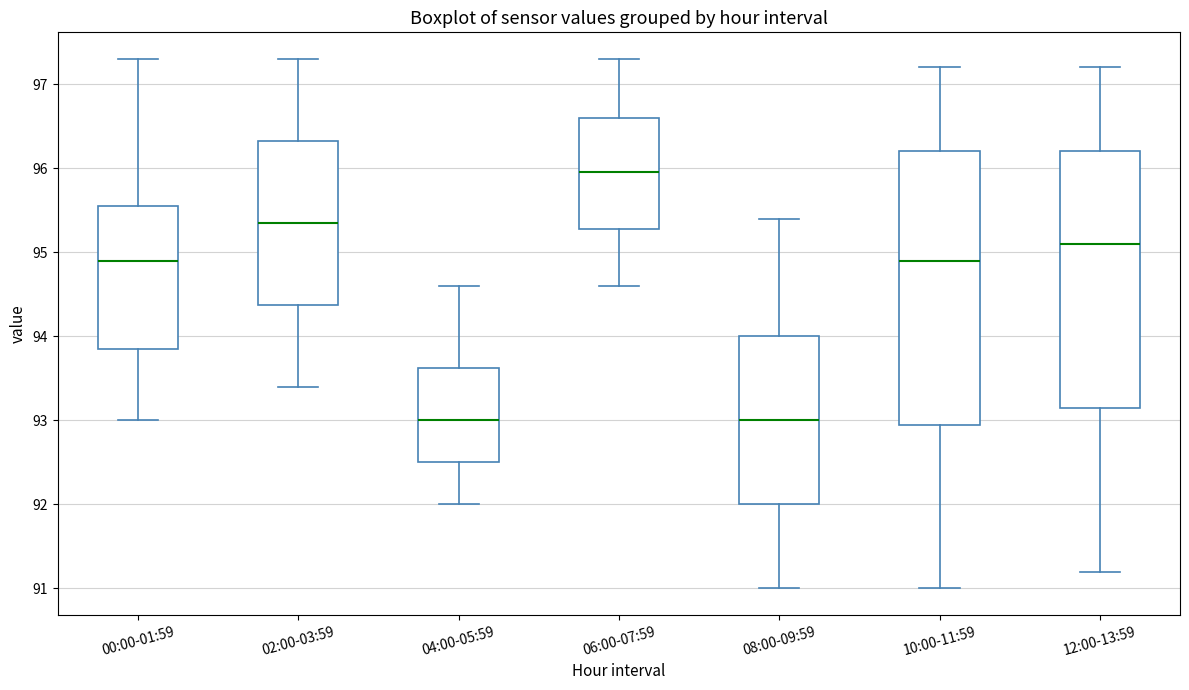

Reading left to right, read every box against the y-axis: the position of its median line, the range the box covers, and the ends of its whiskers. The values are not printed on the chart, so give them approximately, as read against the axis.

00:00-01:59: median 94.9, box 93.9 to 95.6, whiskers 93.0 to 97.3
02:00-03:59: median 95.4, box 94.4 to 96.3, whiskers 93.4 to 97.3
04:00-05:59: median 93.0, box 92.5 to 93.6, whiskers 92.0 to 94.6
06:00-07:59: median 96.0, box 95.3 to 96.6, whiskers 94.6 to 97.3
08:00-09:59: median 93.0, box 92.0 to 94.0, whiskers 91.0 to 95.4
10:00-11:59: median 94.9, box 93.0 to 96.2, whiskers 91.0 to 97.2
12:00-13:59: median 95.1, box 93.2 to 96.2, whiskers 91.2 to 97.2